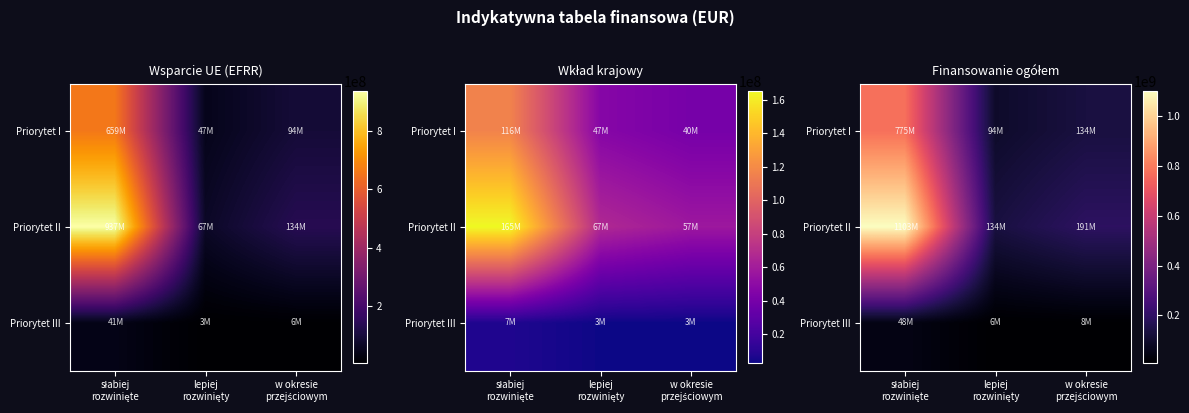

The Priorytet I series shows 94122222 at lepiej rozwinięty. True or false?

True